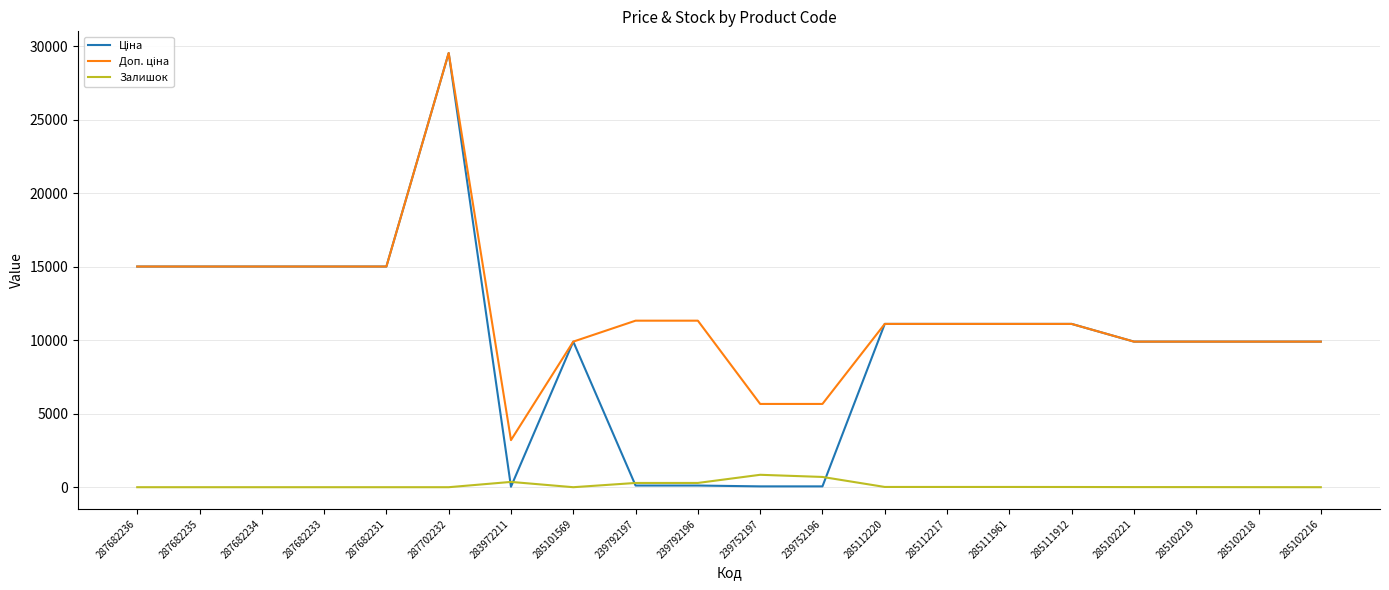

What is the maximum value shown in the chart?

29548.9